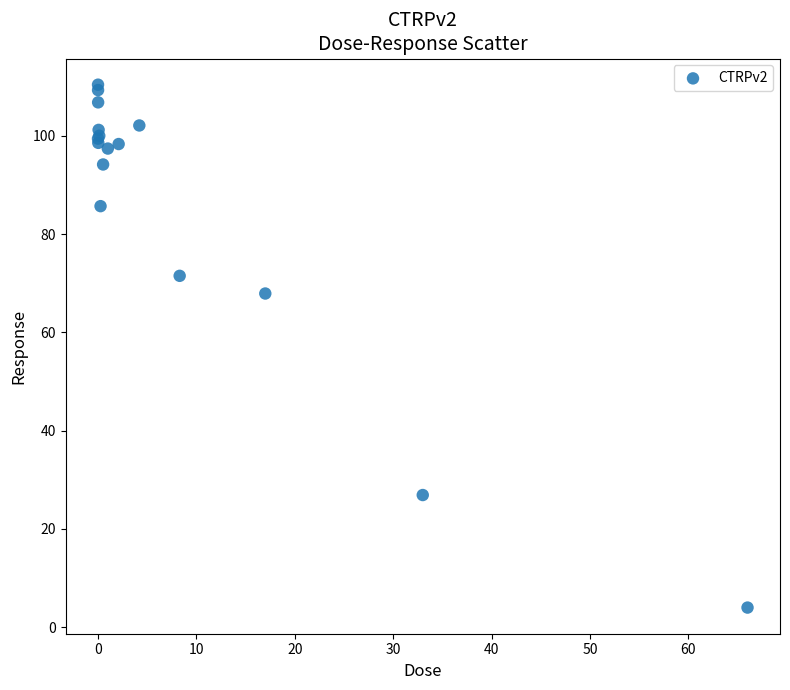

What Y value in the scatter plot is closest to 57?

67.9